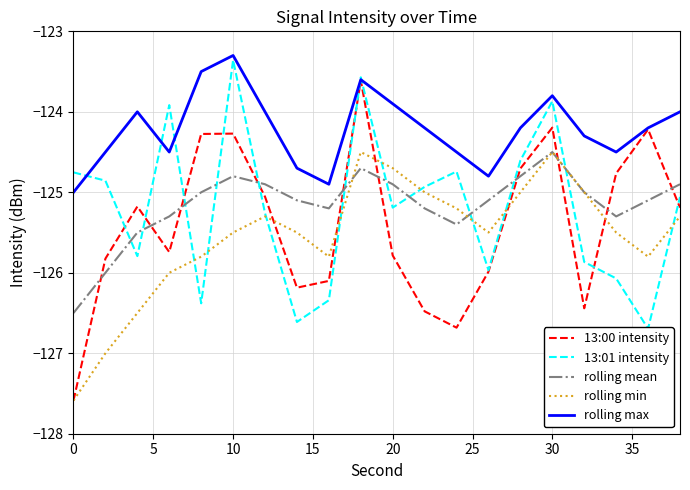

What is the highest value of the rolling max series?

-123.3